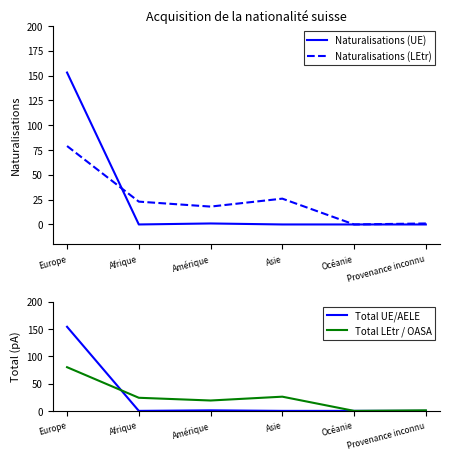

Which series has the largest total across all categories?

Total UE/AELE